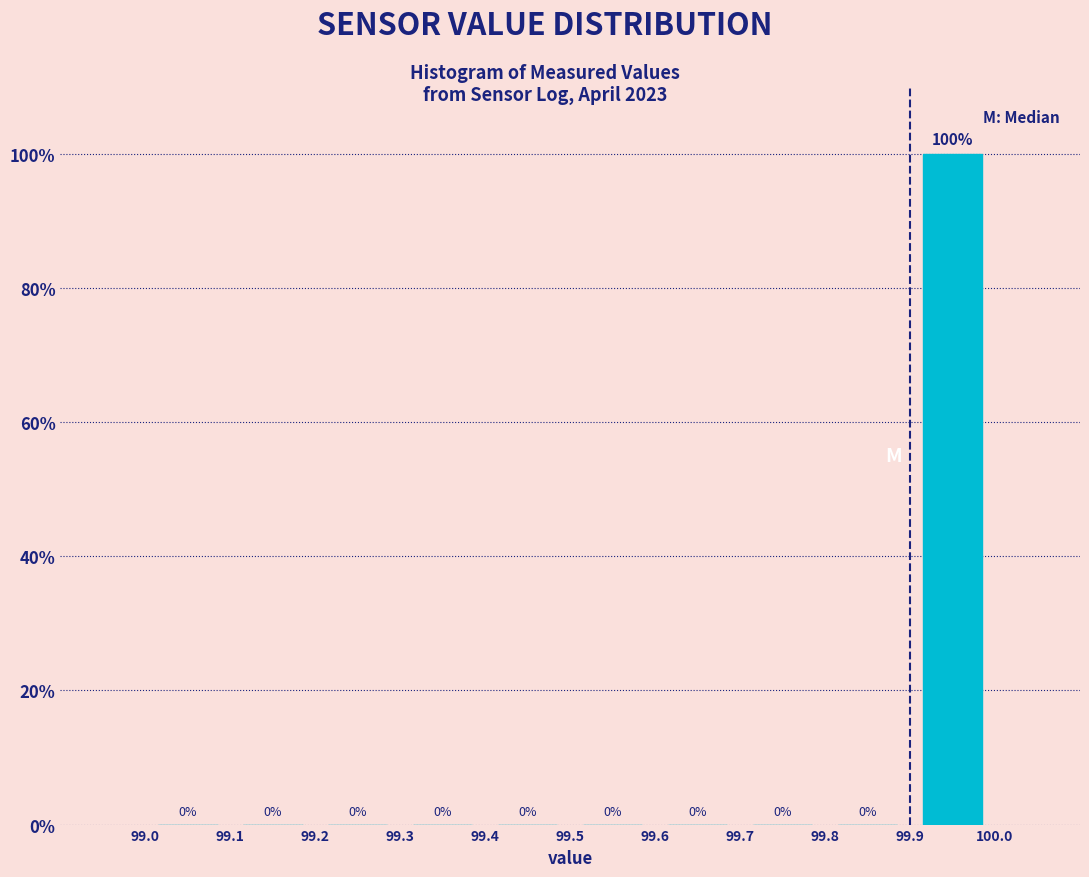

Which range on the x-axis has the tallest bar?

99.9 to 100.0